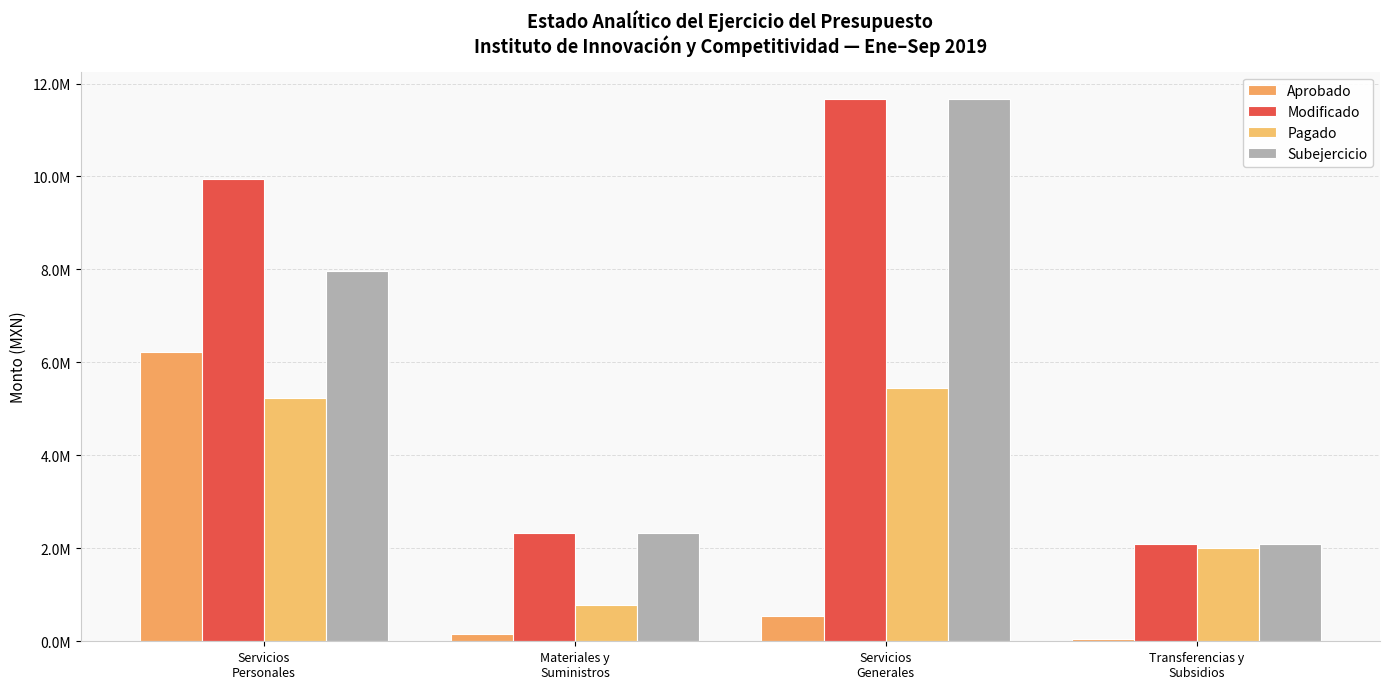

Which label corresponds to the largest value in the chart?

Servicios
Generales